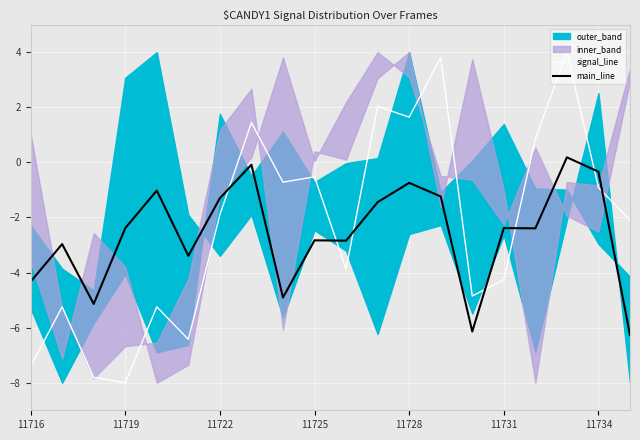

Which series has the largest total across all categories?

signal_line